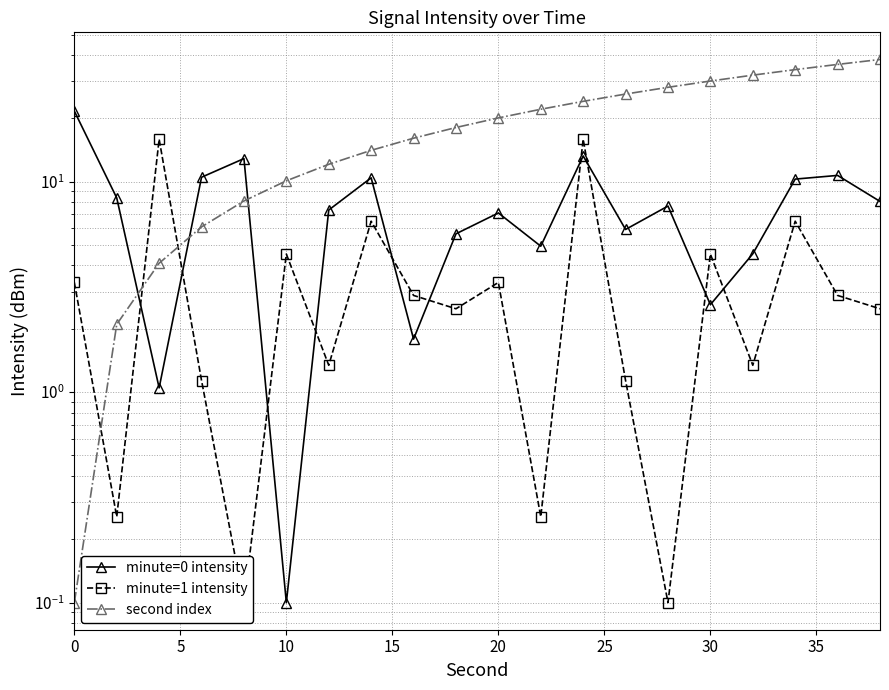

After their last crossing, which series has the higher values: minute=1 intensity or second index?

second index